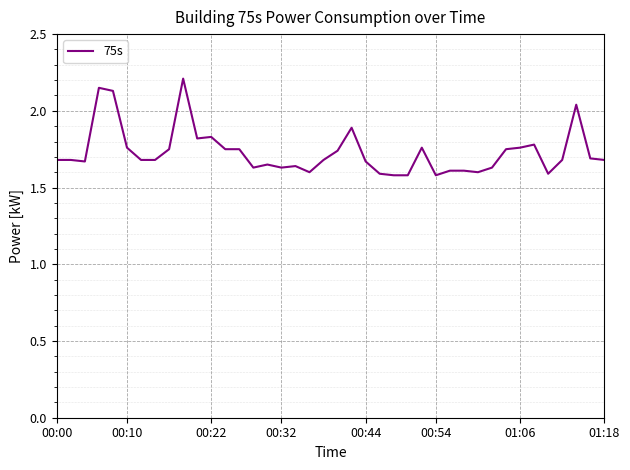

What is the maximum value shown in the chart?

2.2